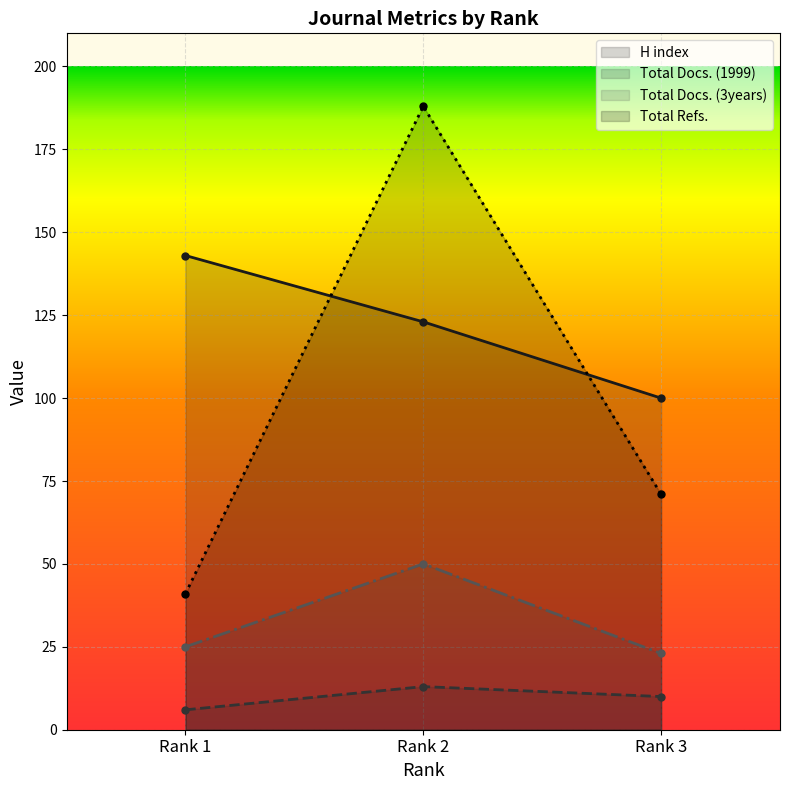

What is the sum of all H index values?

366